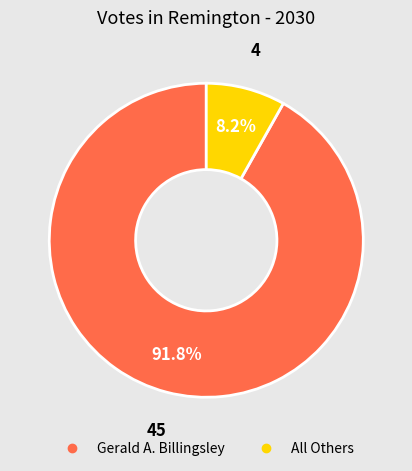

Rank the categories by value from lowest to highest.

All Others, Gerald A. Billingsley